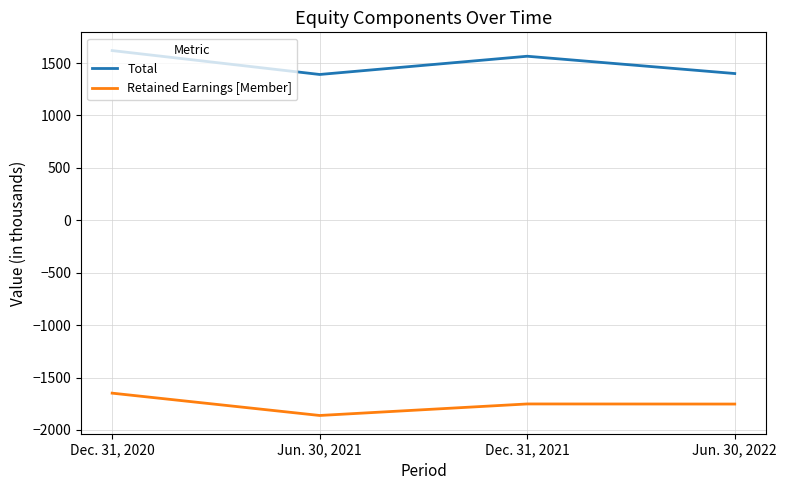

List the series in order of their overall mean, highest first.

Total, Retained Earnings [Member]